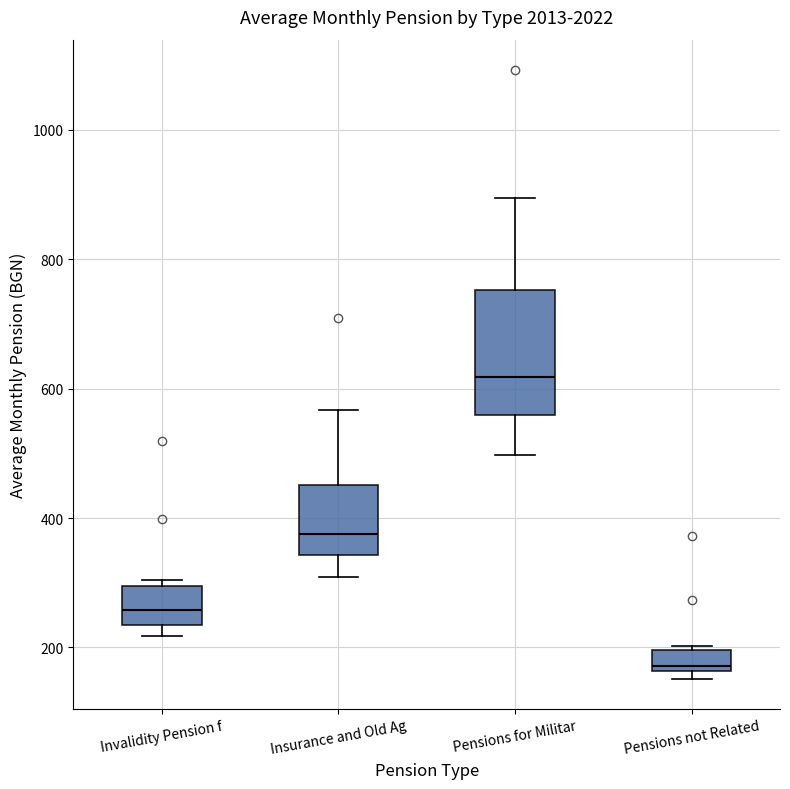

Reading left to right, transcribe this box plot: for each box, give where its median line is, the range the box spans, and where its two whiskers end, as read against the y-axis. The values are not printed on the chart, so give them approximately, as read against the axis.

Invalidity Pension f: median 260, box 240 to 300, whiskers 220 to 300 (just above the box's upper edge)
Insurance and Old Ag: median 380, box 340 to 460, whiskers 300 to 560
Pensions for Militar: median 620, box 560 to 760, whiskers 500 to 900
Pensions not Related: median 180, box 160 to 200, whiskers 160 (just below the box's lower edge) to 200